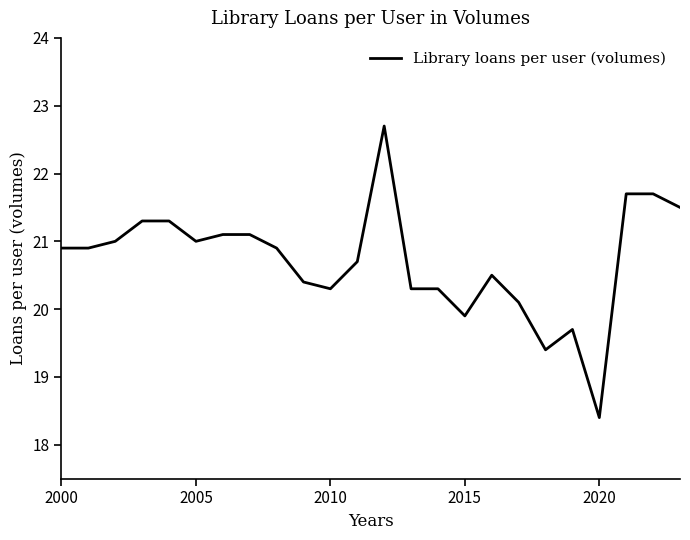

How many distinct data groups are displayed?

1